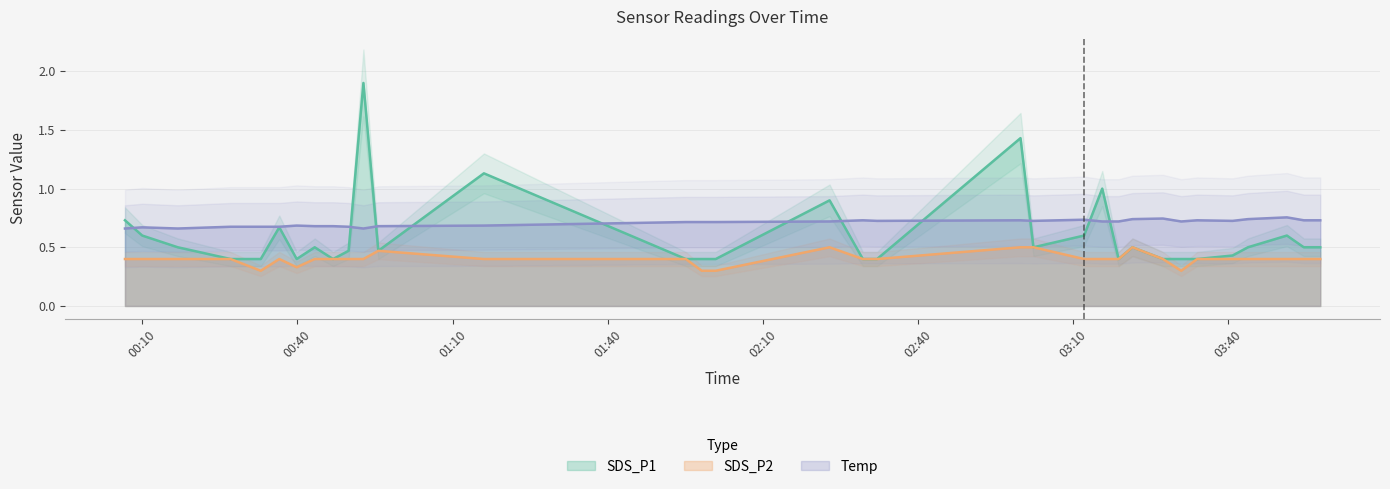

Reading right to left, extract all data points from this chart.

SDS_P1: 0.5	0.5	0.6	0.5	0.4	0.4	0.4	0.4	0.5	0.4	1.0	0.6	0.5	1.4	0.4	0.4	0.9	0.4	0.4	0.4	1.1	0.5	1.9	0.5	0.4	0.5	0.4	0.7	0.4	0.4	0.5	0.6	0.7
SDS_P2: 0.4	0.4	0.4	0.4	0.4	0.4	0.3	0.4	0.5	0.4	0.4	0.4	0.5	0.5	0.4	0.4	0.5	0.3	0.3	0.4	0.4	0.5	0.4	0.4	0.4	0.4	0.3	0.4	0.3	0.4	0.4	0.4	0.4
Temp: 0.7	0.7	0.8	0.7	0.7	0.7	0.7	0.7	0.7	0.7	0.7	0.7	0.7	0.7	0.7	0.7	0.7	0.7	0.7	0.7	0.7	0.7	0.7	0.7	0.7	0.7	0.7	0.7	0.7	0.7	0.7	0.7	0.7